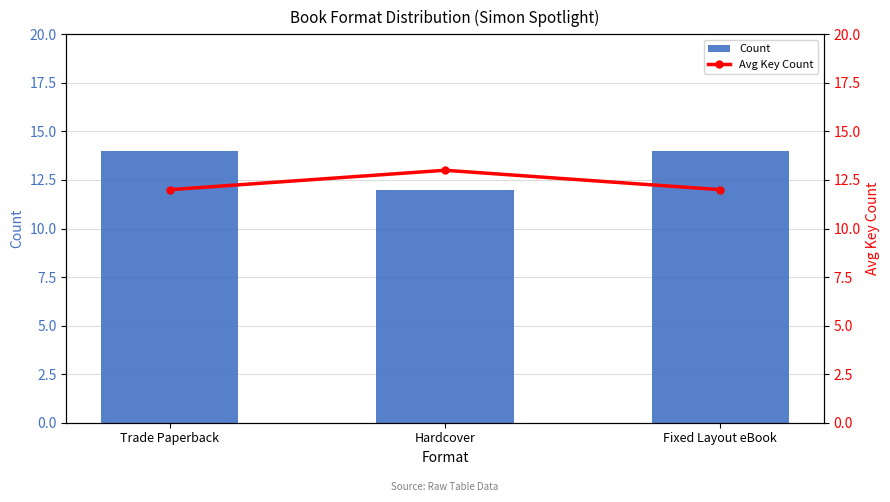

At which category is the sum across all series the highest?

Trade Paperback